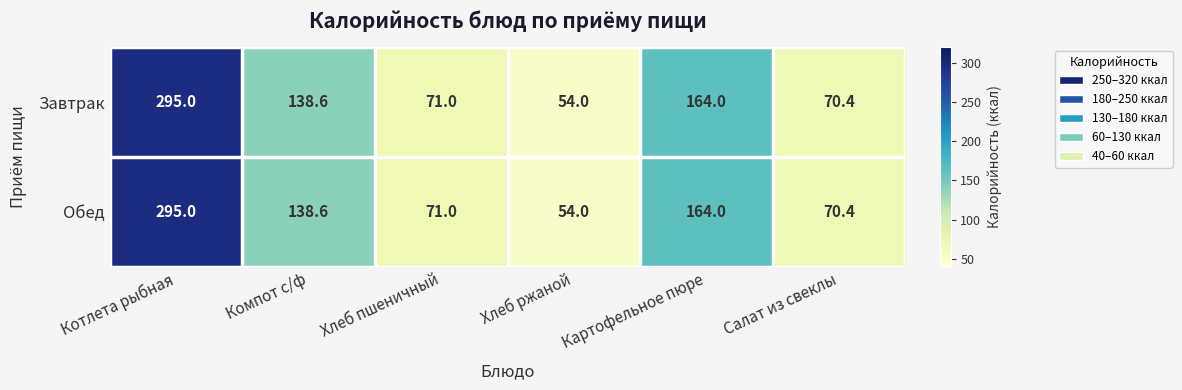

Reading left to right, transcribe all the data shown in this chart.

Завтрак: Котлета рыбная=295.0	Компот с/ф=138.6	Хлеб пшеничный=71.0	Хлеб ржаной=54.0	Картофельное пюре=164.0	Салат из свеклы=70.4
Обед: Котлета рыбная=295.0	Компот с/ф=138.6	Хлеб пшеничный=71.0	Хлеб ржаной=54.0	Картофельное пюре=164.0	Салат из свеклы=70.4